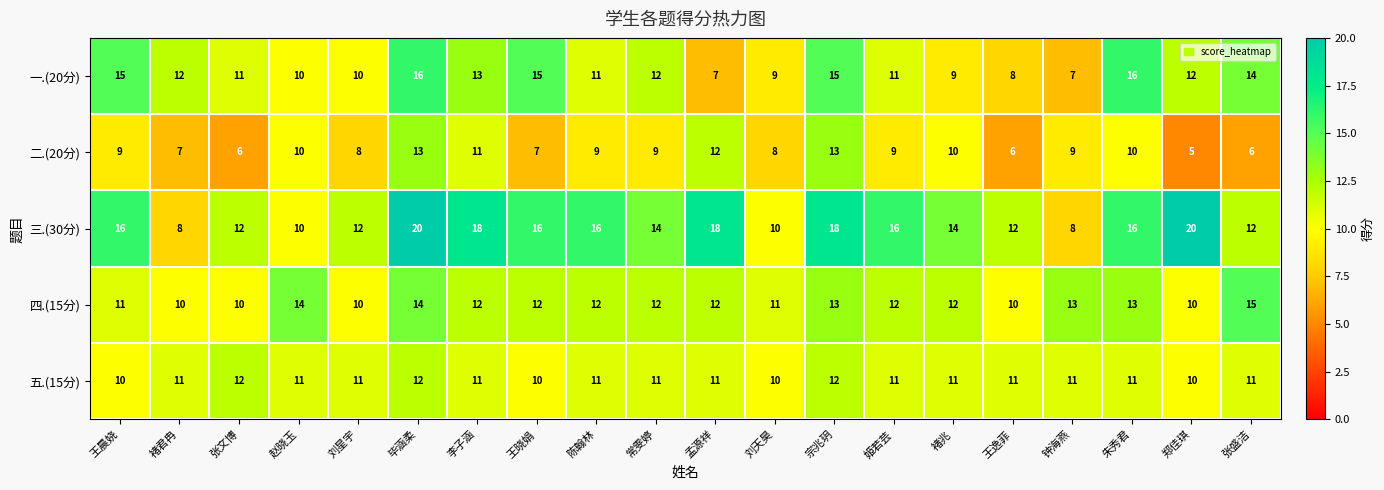

What is the greatest value displayed?

20